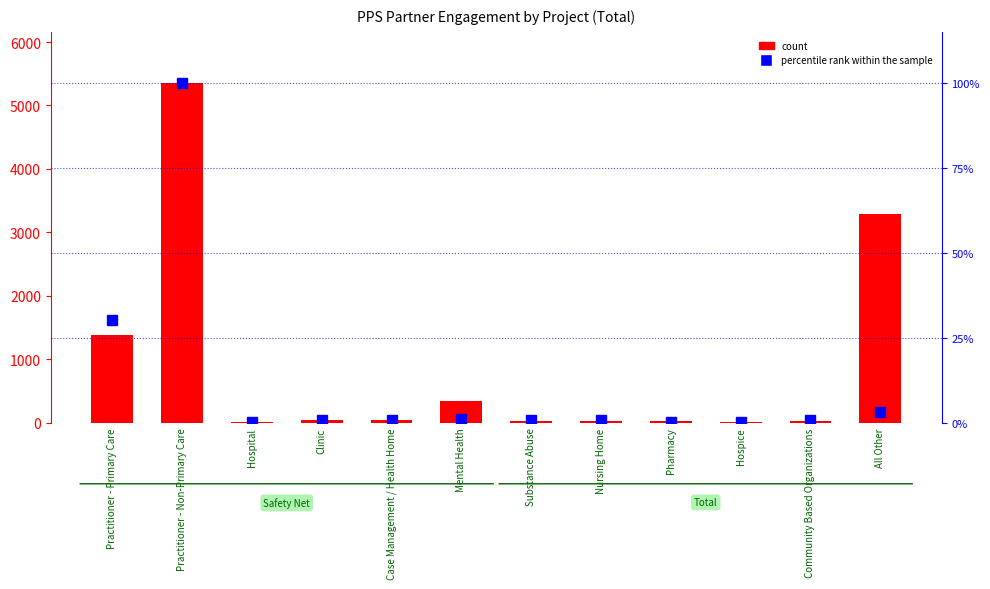

Which series has the largest range (max minus min)?

count